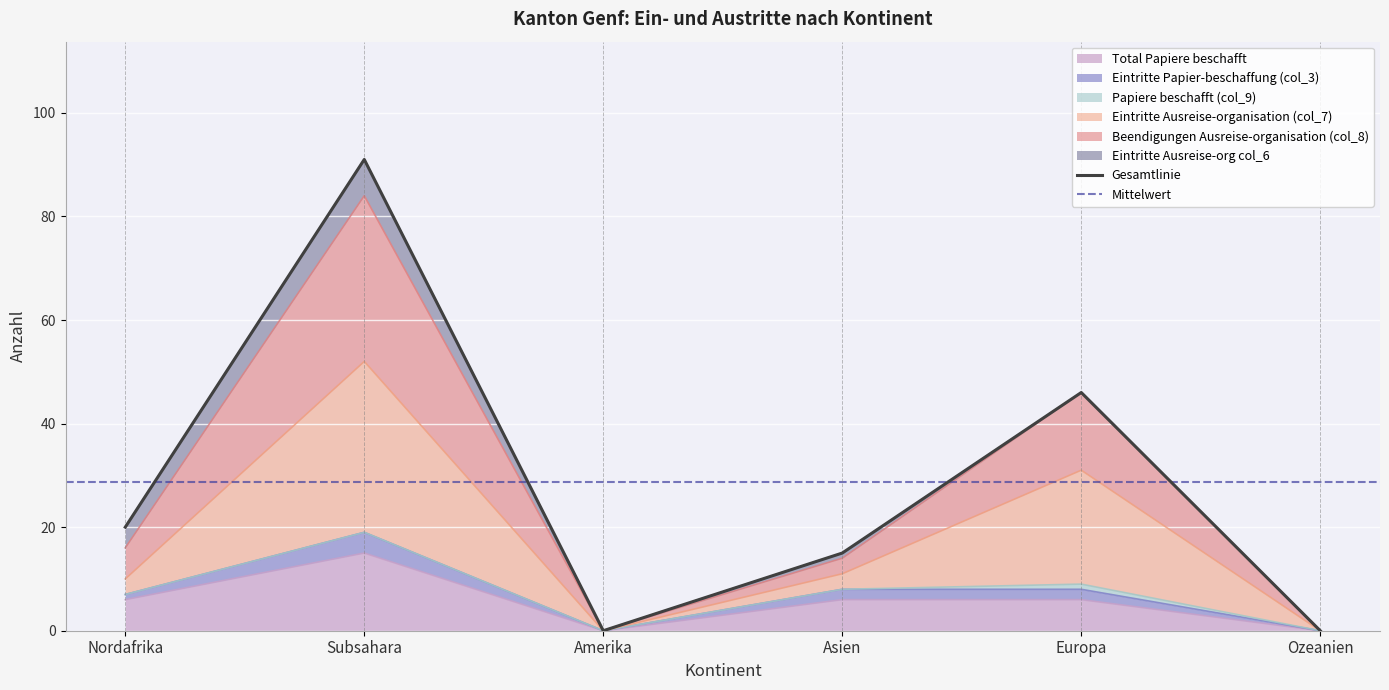

What is the label of the 1st point from the right?

Ozeanien